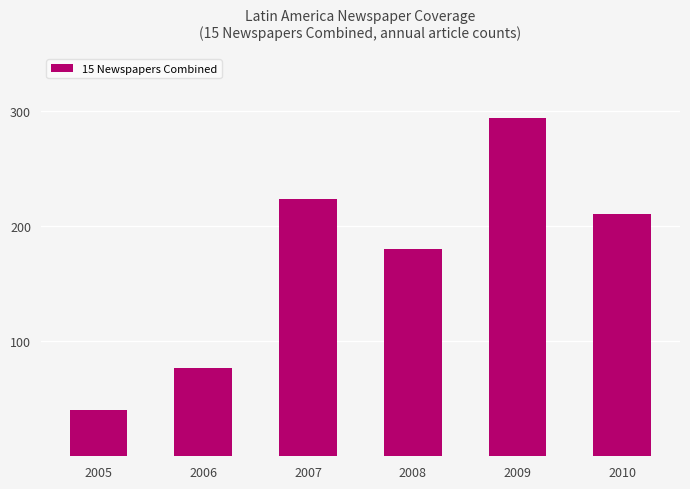

At which label is the value closest to 167?

2008